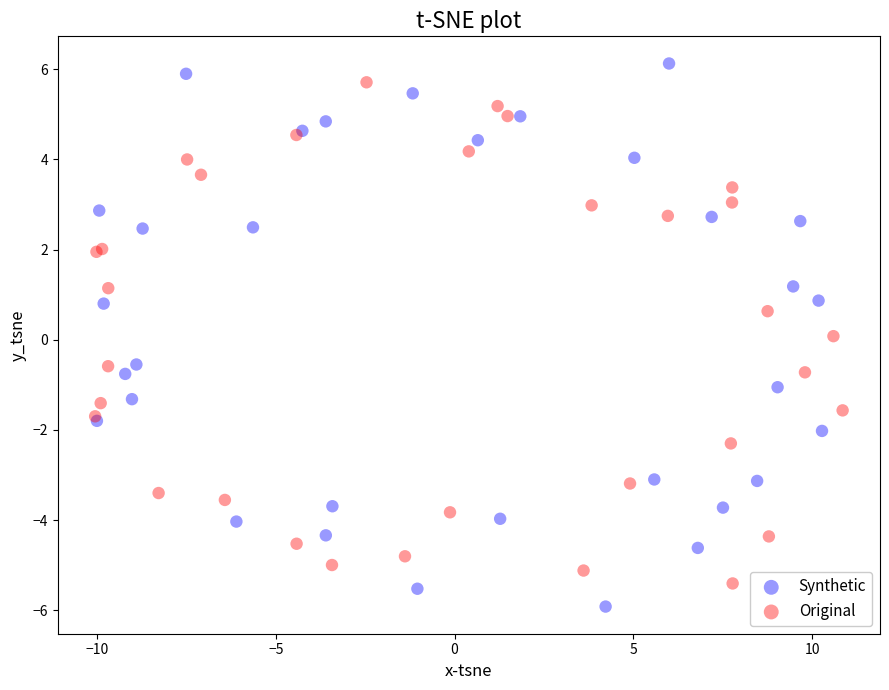

Which series contains the lowest Y value?

Synthetic